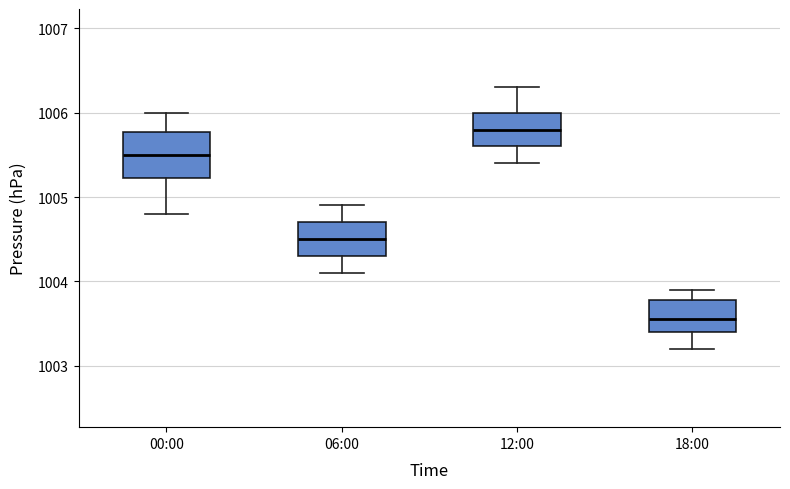

Comparing the boxes themselves (not the whiskers), which one is the tallest?

00:00